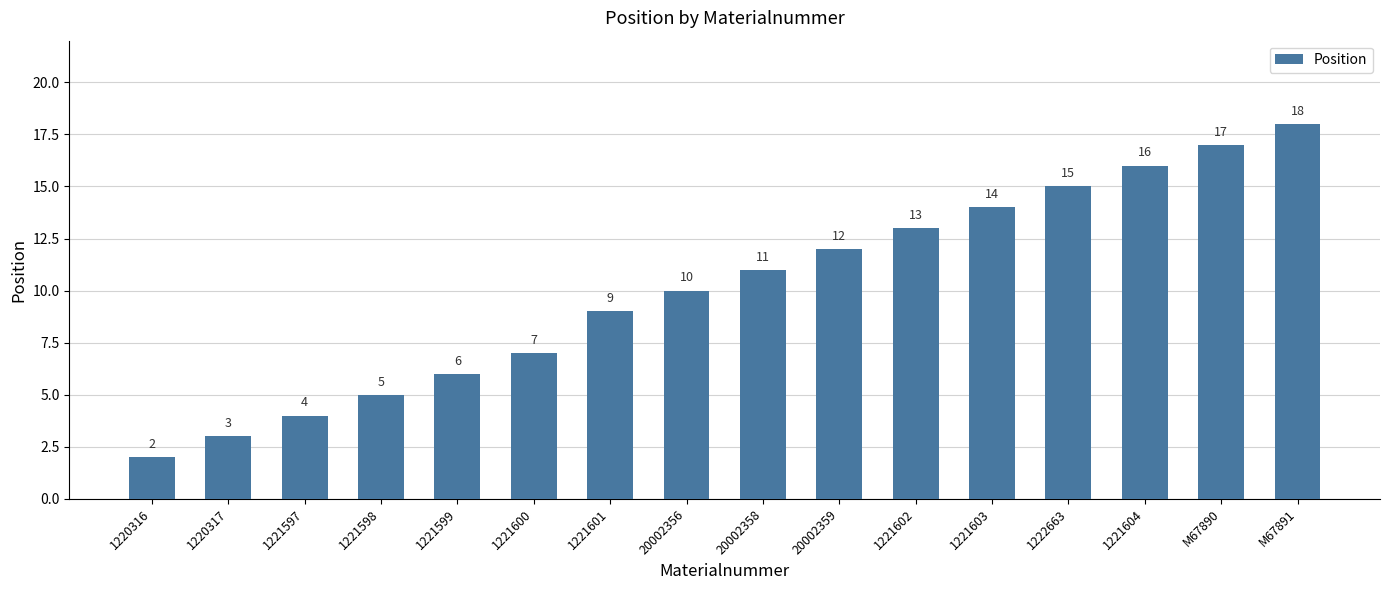

The chart shows a value of 4 at 1221597. True or false?

True